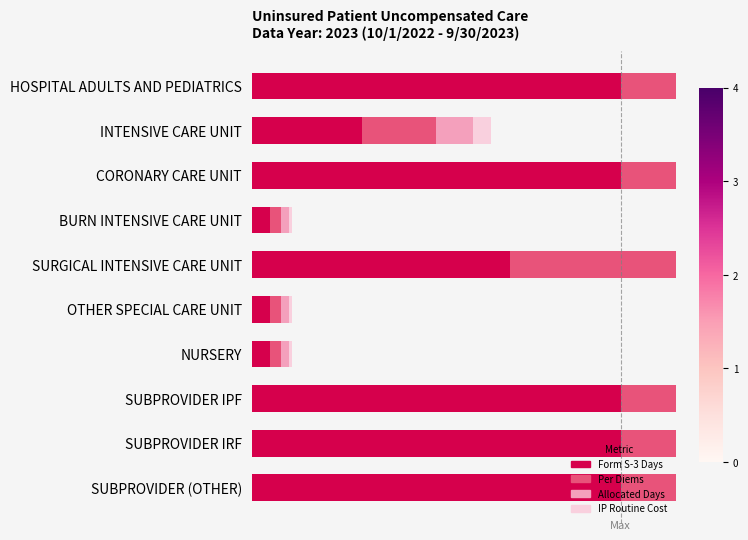

What is the sum of the IP Routine Cost values at HOSPITAL ADULTS AND PEDIATRICS and NURSERY?

0.2